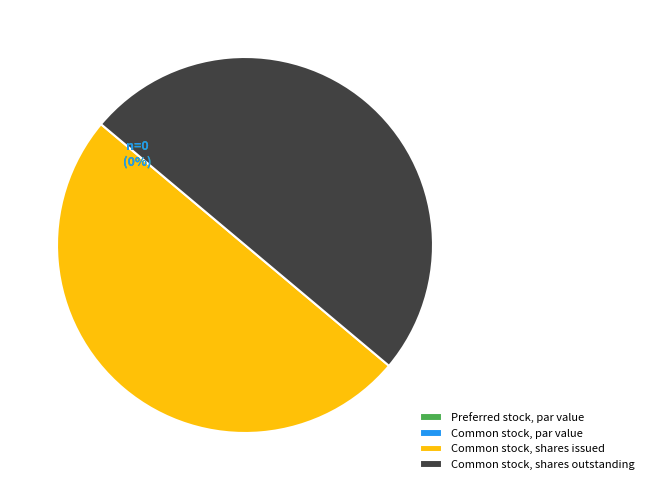

Do Common stock, shares outstanding and Common stock, shares issued together represent more than half of the pie?

Yes